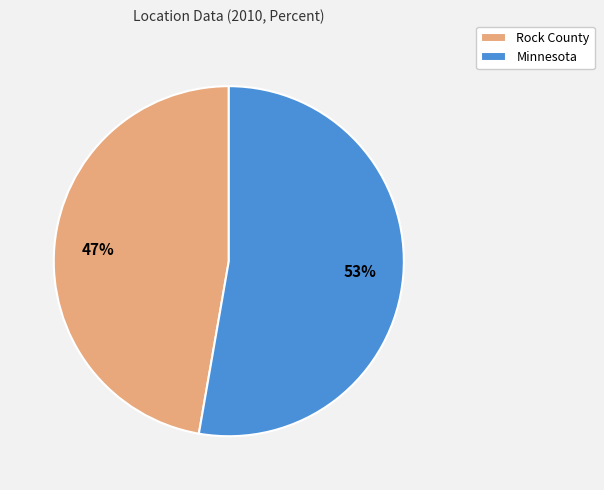

True or false: Minnesota accounts for 53% of the total.

True